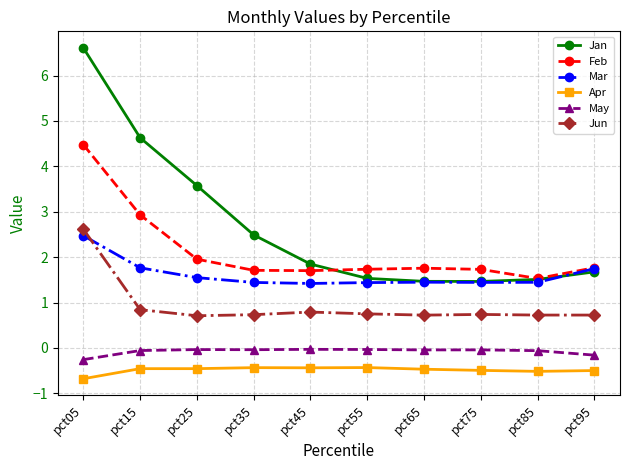

What is the average value of the Jan series?

2.7